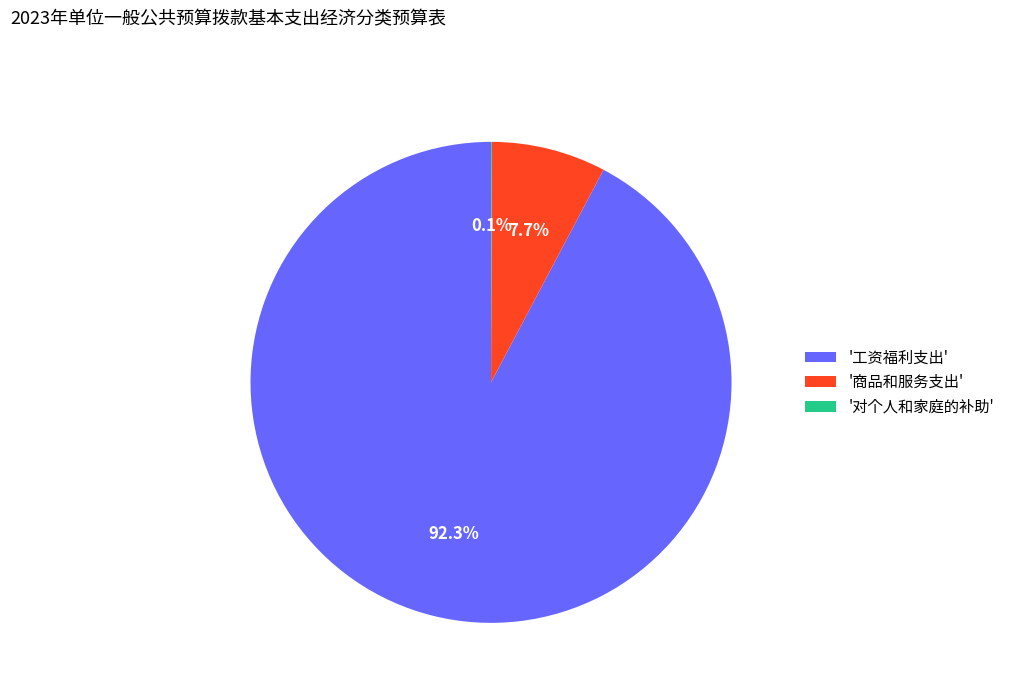

Which has a higher value, '工资福利支出' or '商品和服务支出'?

'工资福利支出'